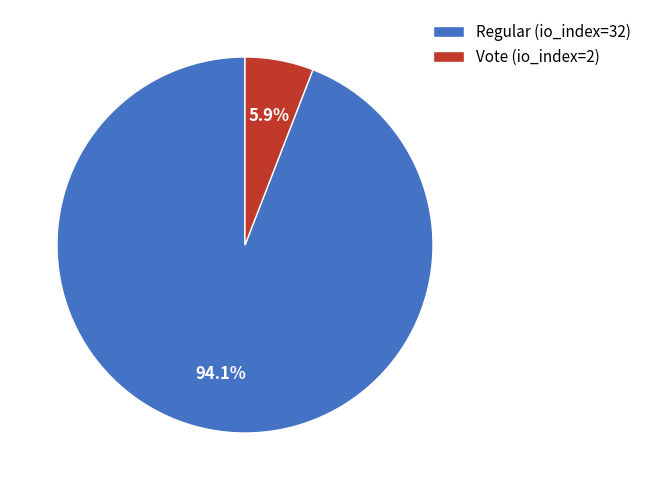

Between Vote (io_index=2) and Regular (io_index=32), which is larger?

Regular (io_index=32)